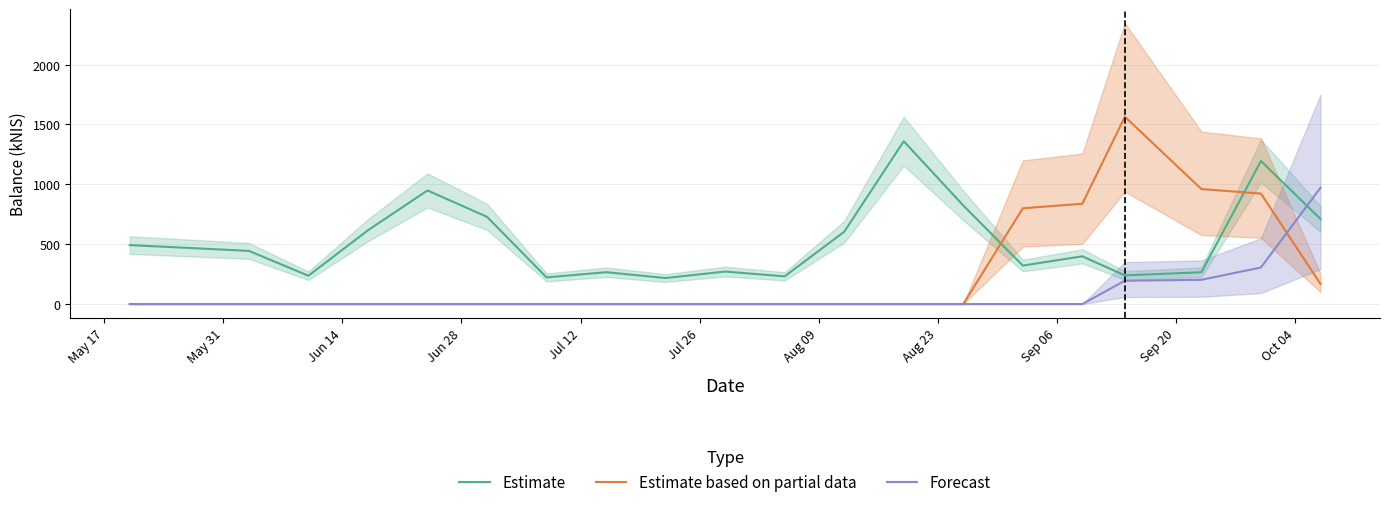

True or false: Estimate and Estimate based on partial data cross at least once.

True